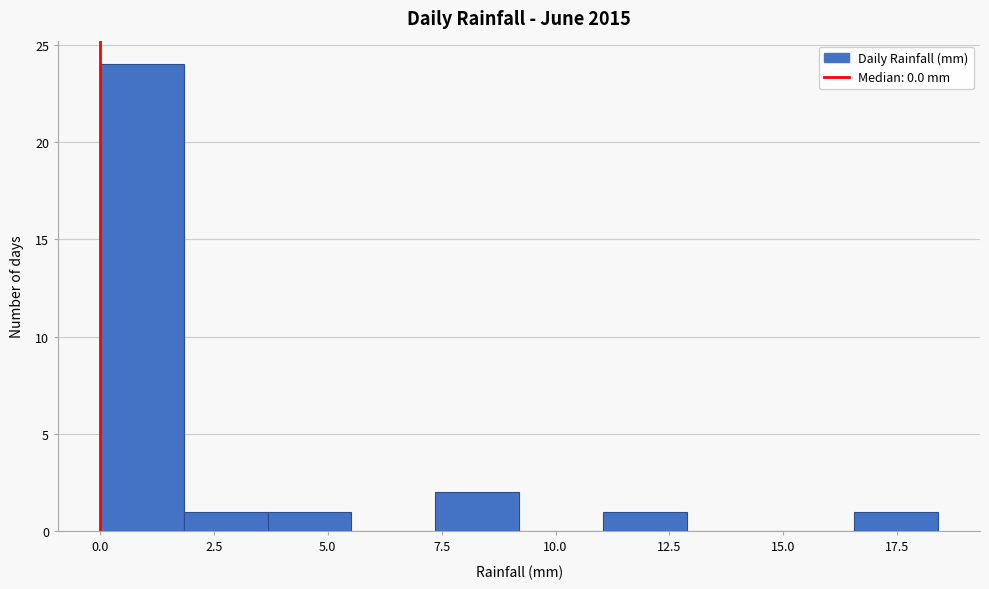

Around what value on the x-axis is the tallest bar? Give the approximate position of its centre, as read against the axis.

1.0